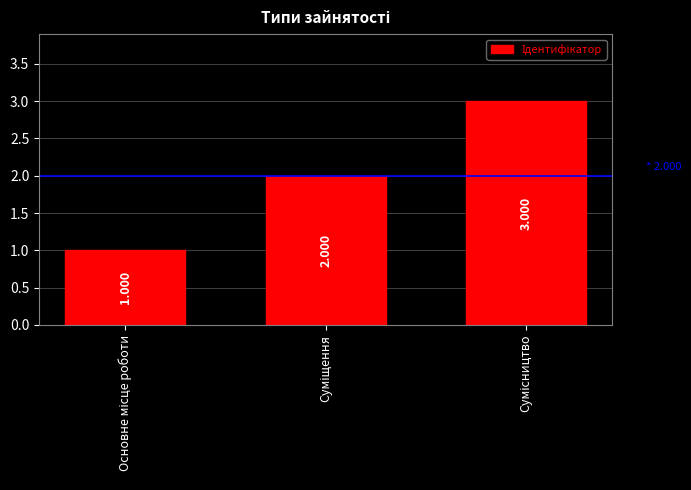

Does the chart contain any negative values?

No